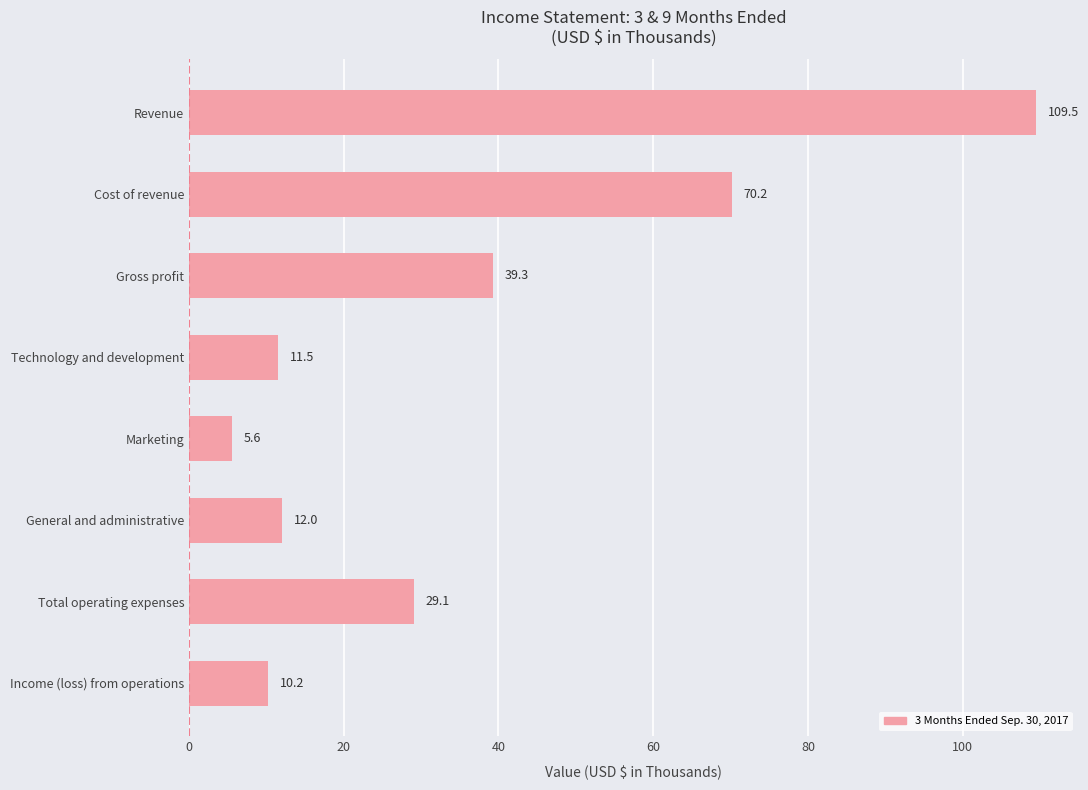

What is the difference between the maximum and minimum values?

103.9